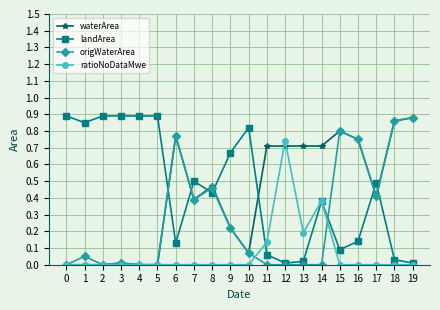

True or false: origWaterArea has more than 0 interior local peaks.

True